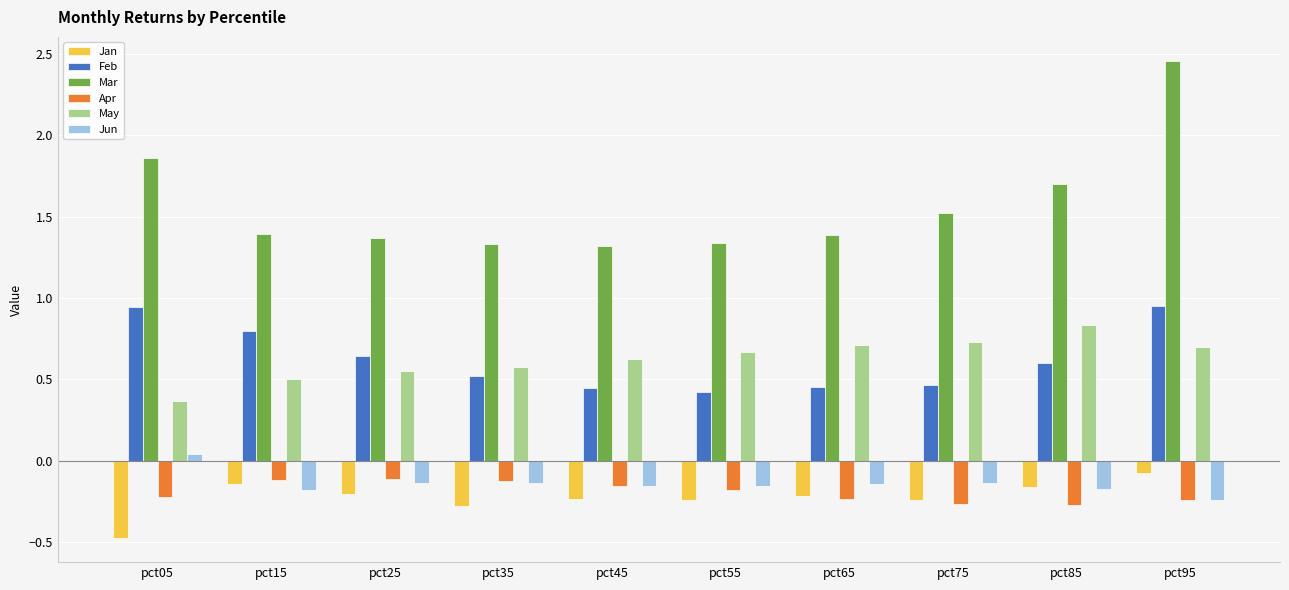

What is the smallest value displayed?

-0.5